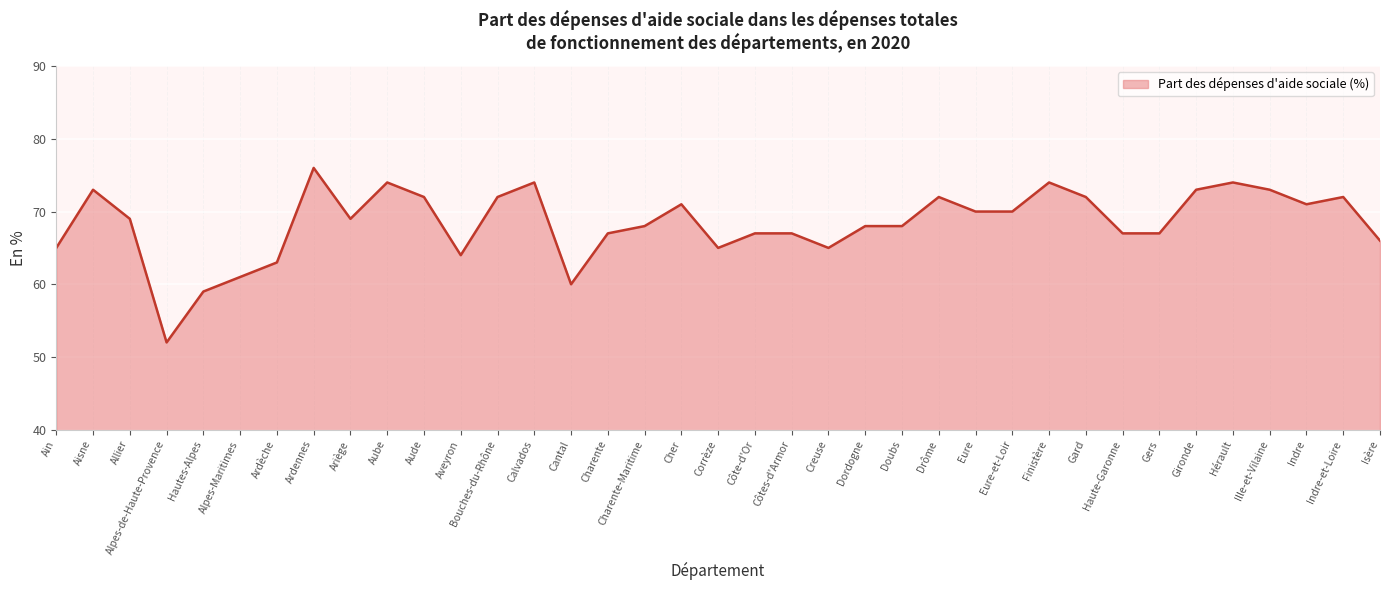

Reading left to right, list all the values displayed in this chart.

Ain=65	Aisne=73	Allier=69	Alpes-de-Haute-Provence=52	Hautes-Alpes=59	Alpes-Maritimes=61	Ardèche=63	Ardennes=76	Ariège=69	Aube=74	Aude=72	Aveyron=64	Bouches-du-Rhône=72	Calvados=74	Cantal=60	Charente=67	Charente-Maritime=68	Cher=71	Corrèze=65	Côte-d'Or=67	Côtes-d'Armor=67	Creuse=65	Dordogne=68	Doubs=68	Drôme=72	Eure=70	Eure-et-Loir=70	Finistère=74	Gard=72	Haute-Garonne=67	Gers=67	Gironde=73	Hérault=74	Ille-et-Vilaine=73	Indre=71	Indre-et-Loire=72	Isère=66